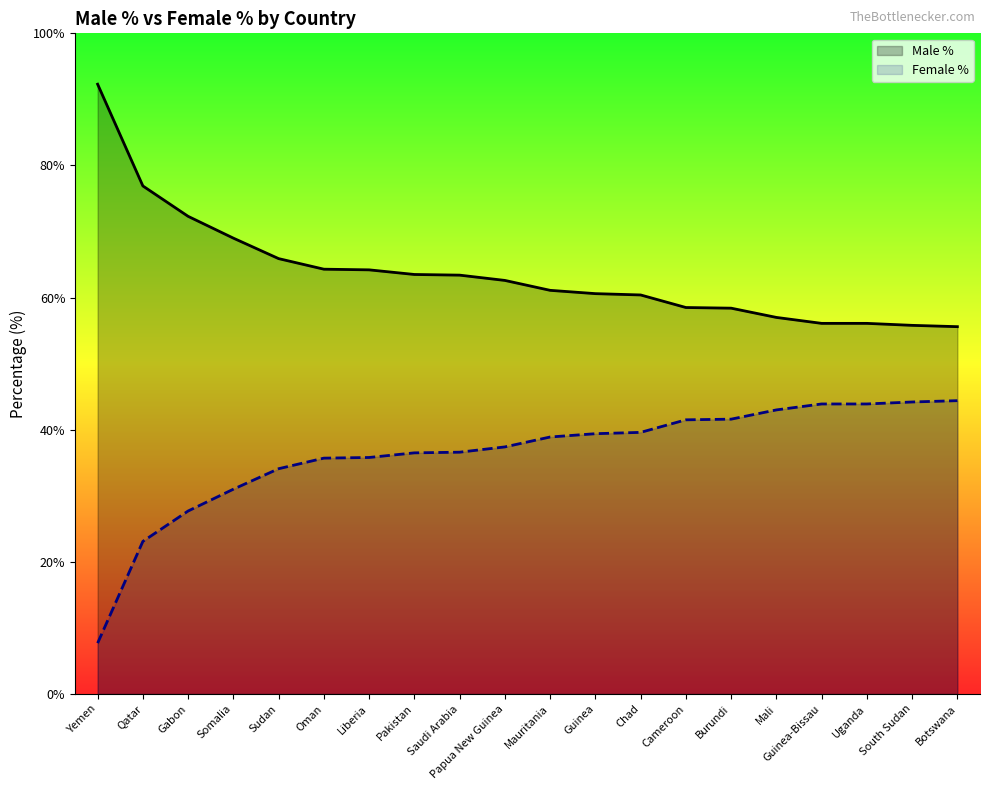

Which series has the largest range (max minus min)?

Male %